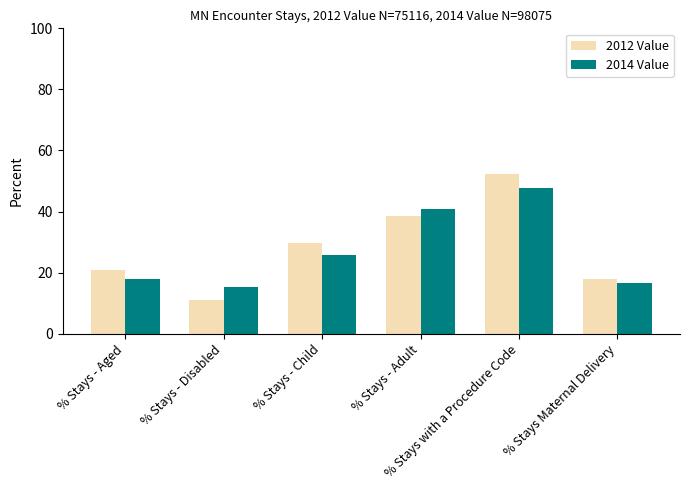

What is the value of the 2014 Value bar at the 3rd from the left?

25.8